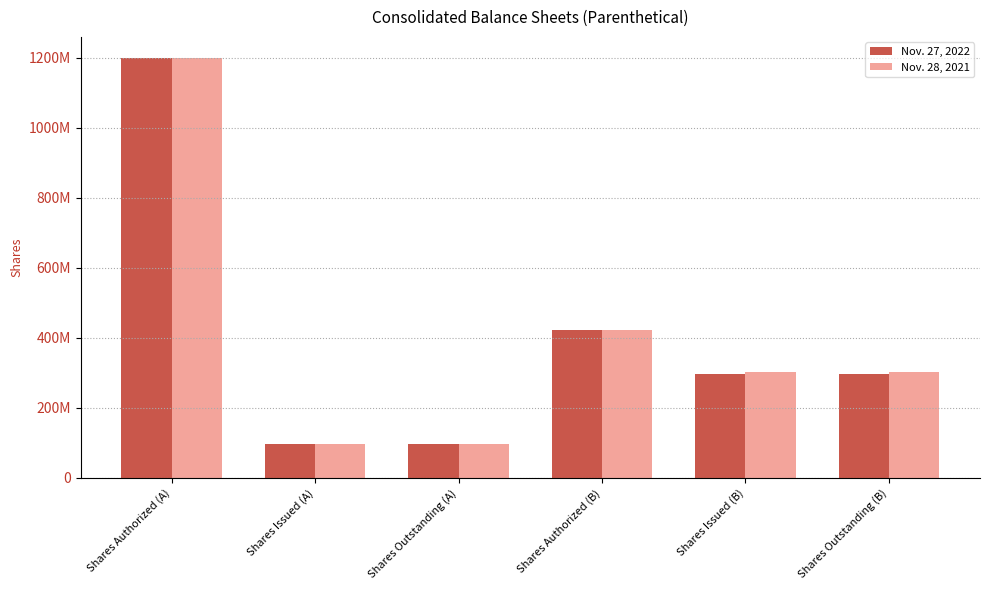

What are all the series names shown in the legend?

Nov. 27, 2022, Nov. 28, 2021